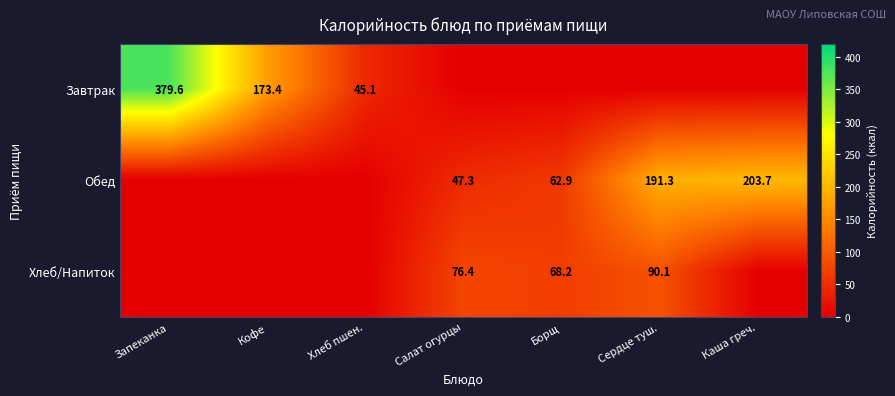

True or false: Хлеб/Напиток has a value of 17.8 at Борщ.

False